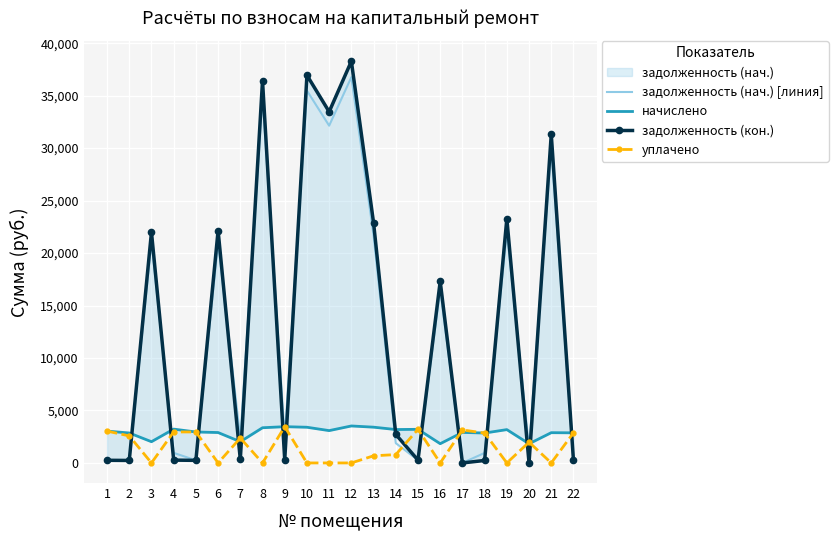

What is the maximum value for задолженность (нач.) [линия]?

36758.1